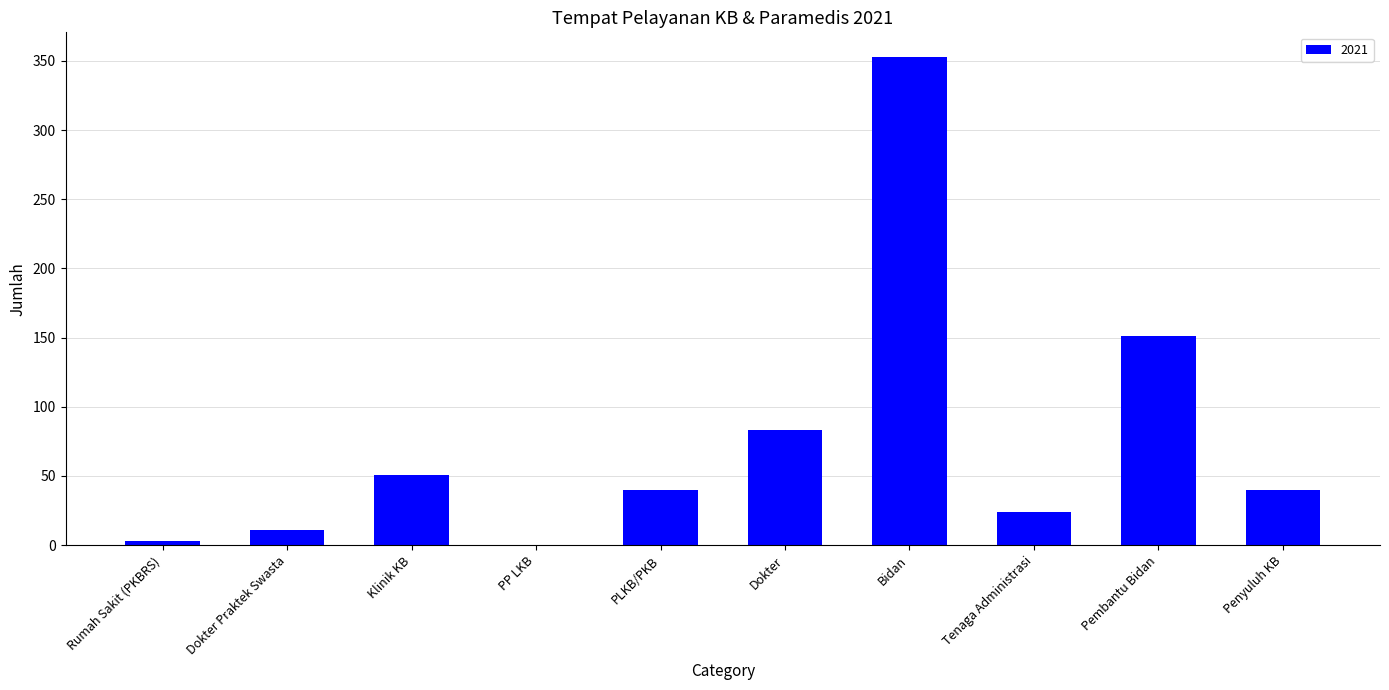

Where does the data first go above 40?

Klinik KB